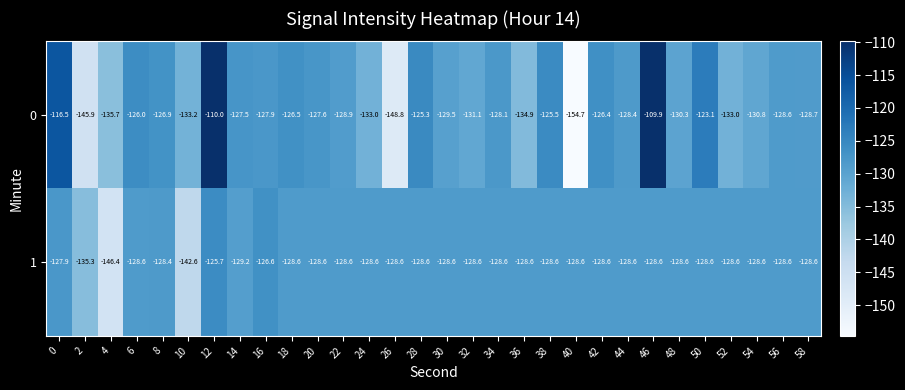

What is the lowest value of the row_0 series?

-154.7